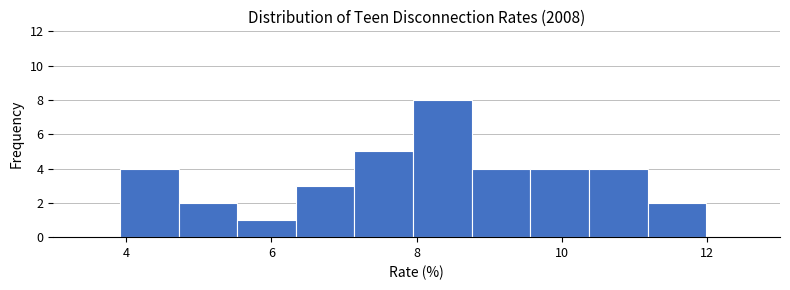

Over which range of the x-axis is the bar tallest?

8.0 to 8.8